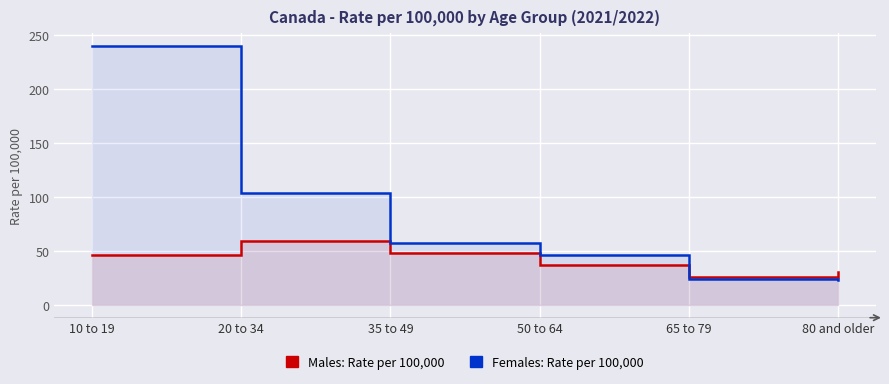

At how many categories does at least one series exceed 111?

1